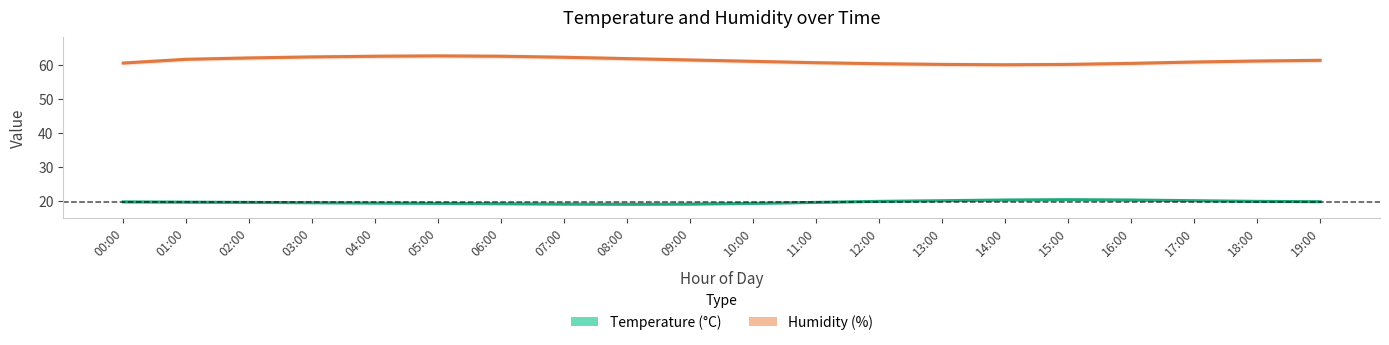

How many values in the Humidity (%) series exceed 61?

11